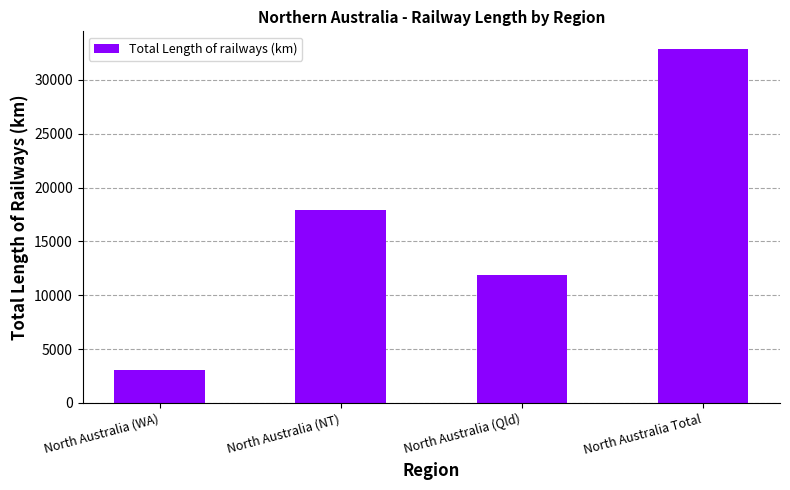

What position from the left is North Australia (Qld)?

3